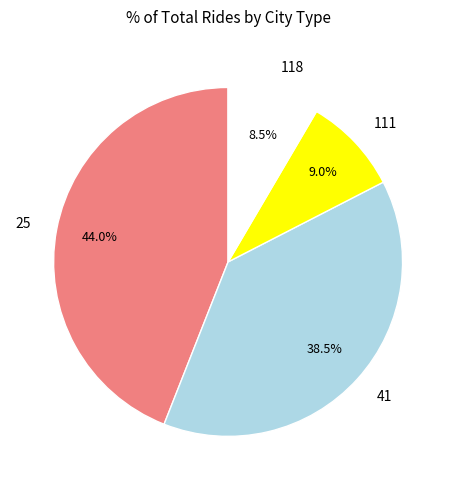

Is there any slice that represents more than half of the pie?

No